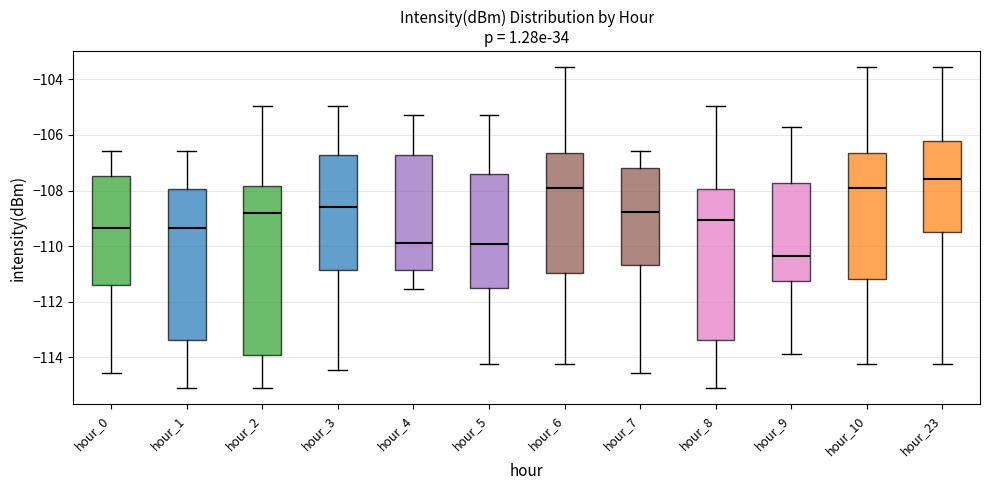

Which box is the tallest, from its lower edge to its upper edge?

hour_2